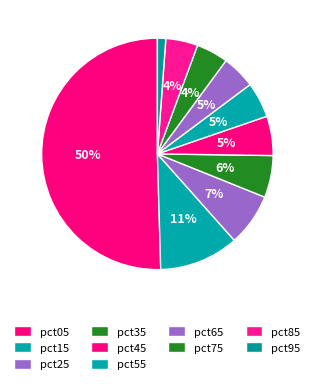

How much of the chart is everything except pct35?

94.1%